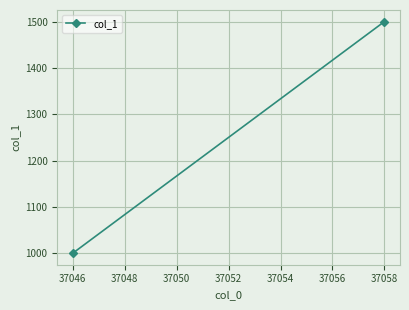

Reading left to right, what are all the values shown in this chart?

1000	1500